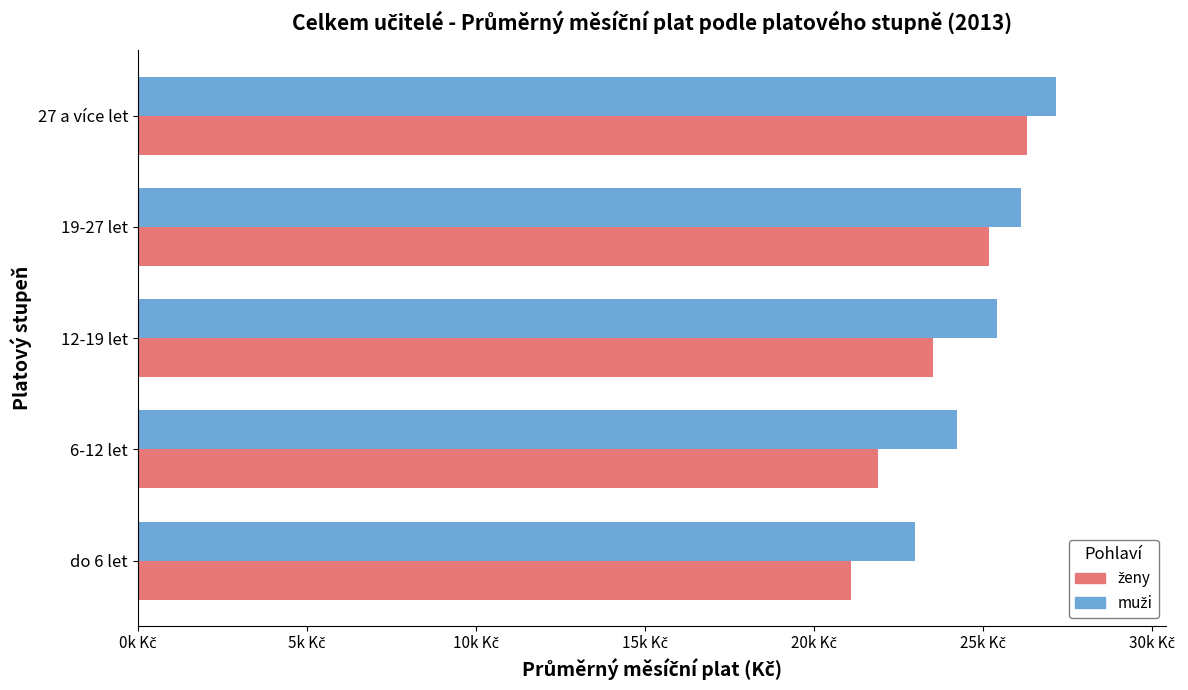

What are all the series names shown in the legend?

ženy, muži